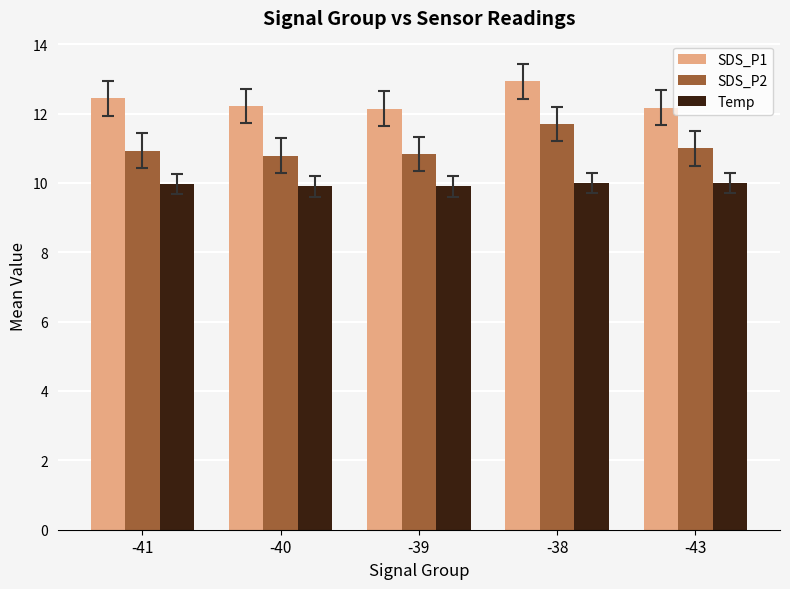

What is the maximum value shown in the chart?

12.9